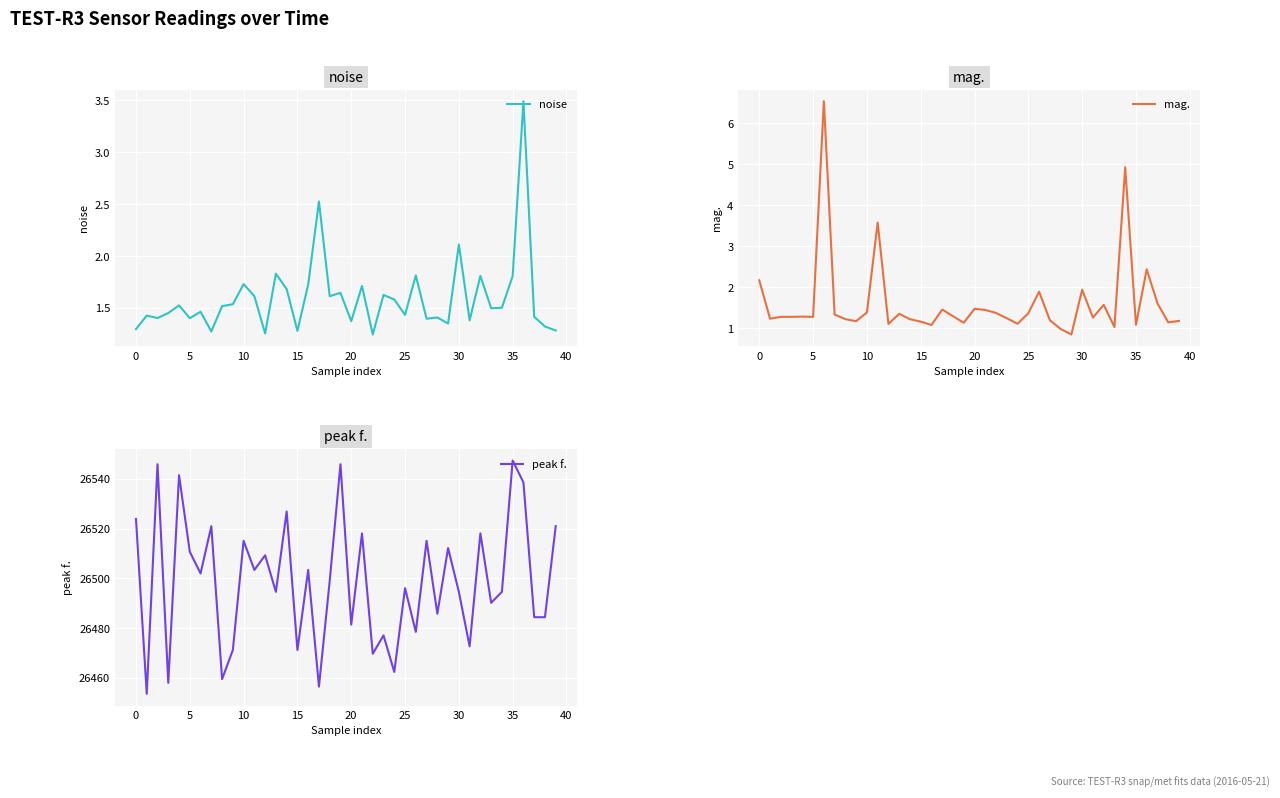

Is the value of mag. at 37 greater than the value of peak f. at 16?

No